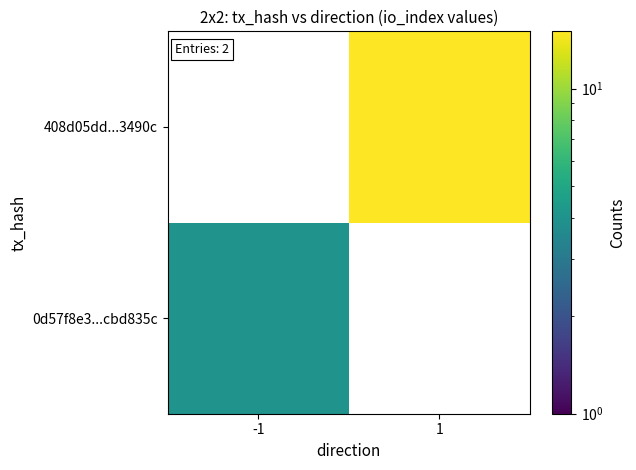

Which category has the highest value across all series?

1